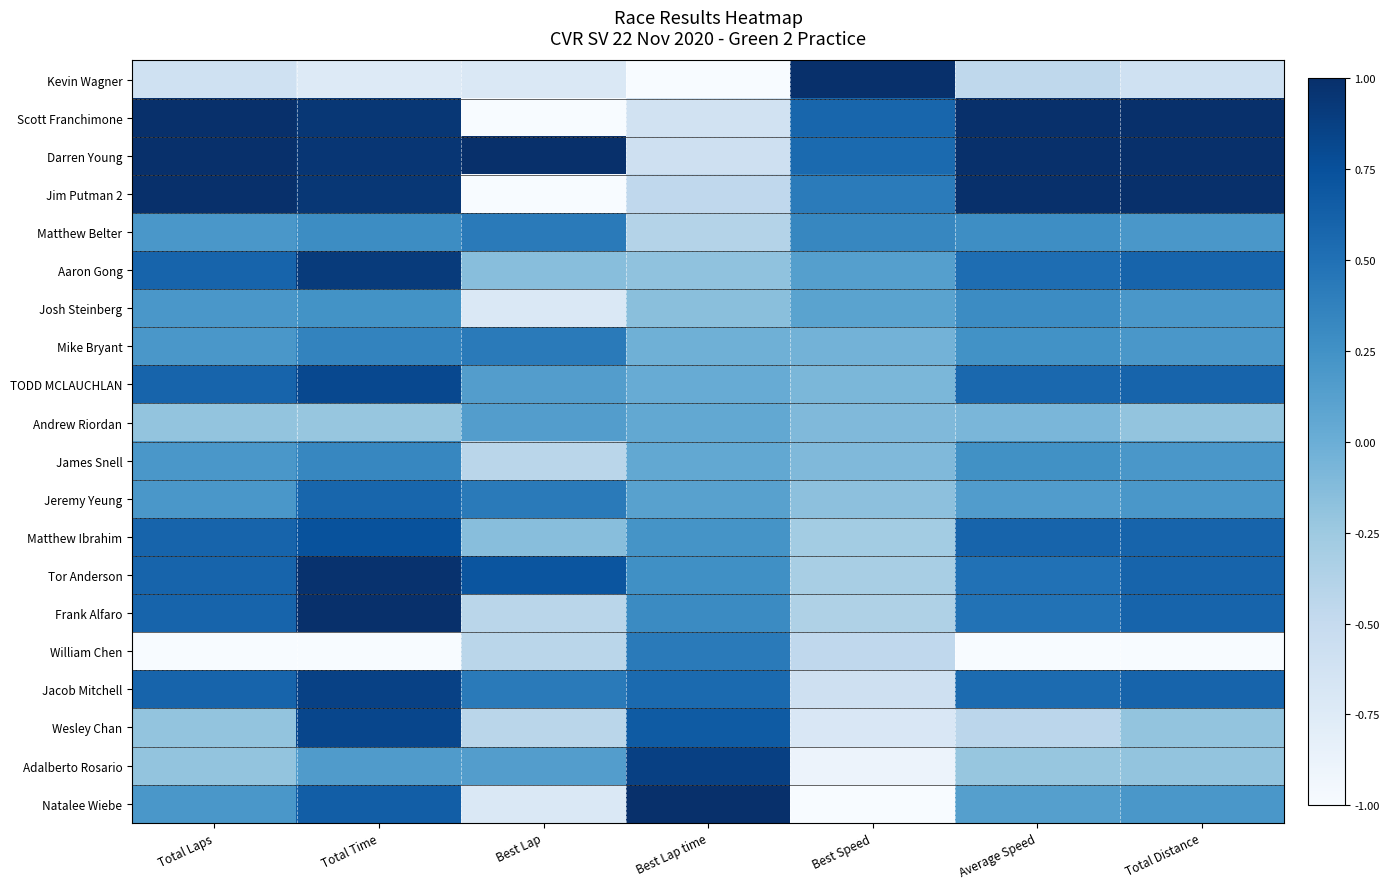

What is the total value across all series at Best Speed?

-2.0